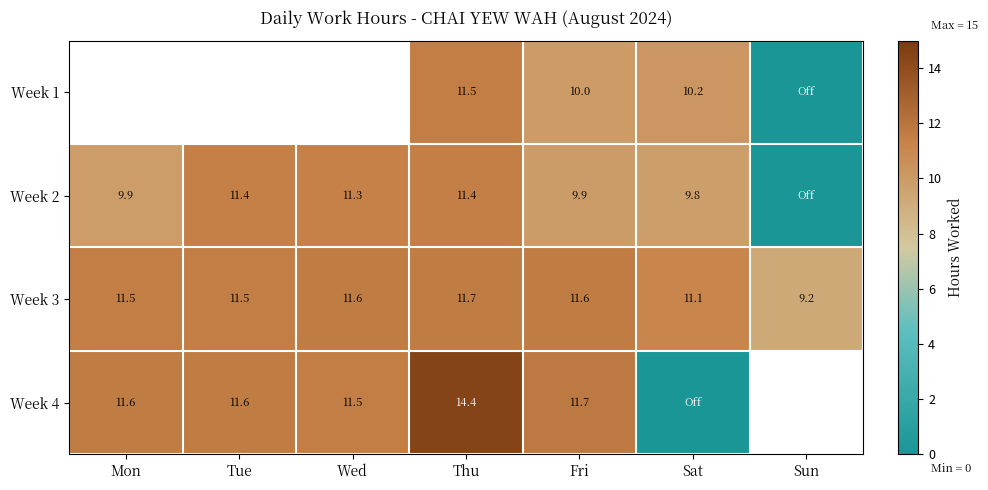

The value of Week 2 at Sat is 16.9. True or false?

False